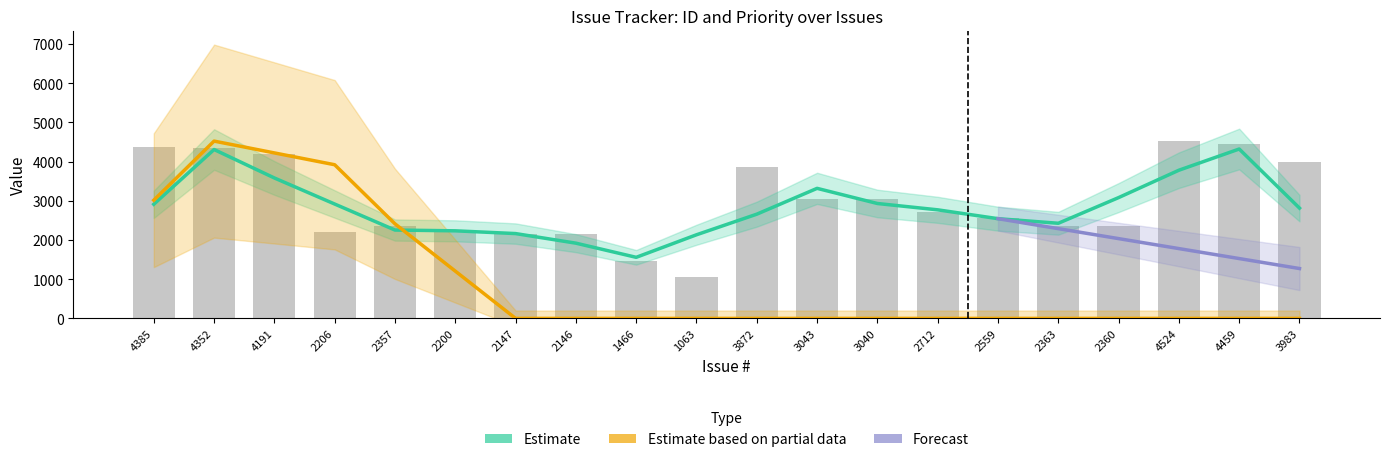

Are the bars horizontal?

No